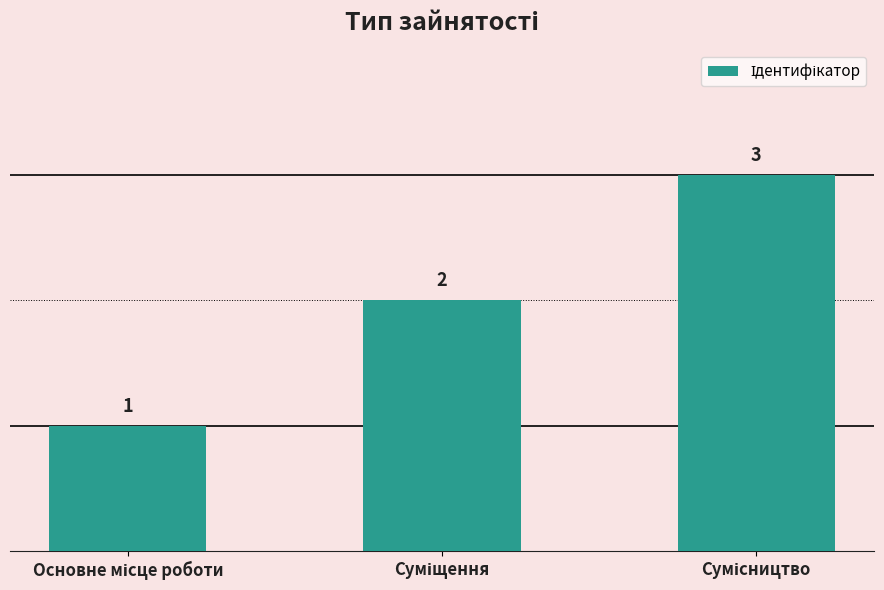

What is the maximum value shown in the chart?

3